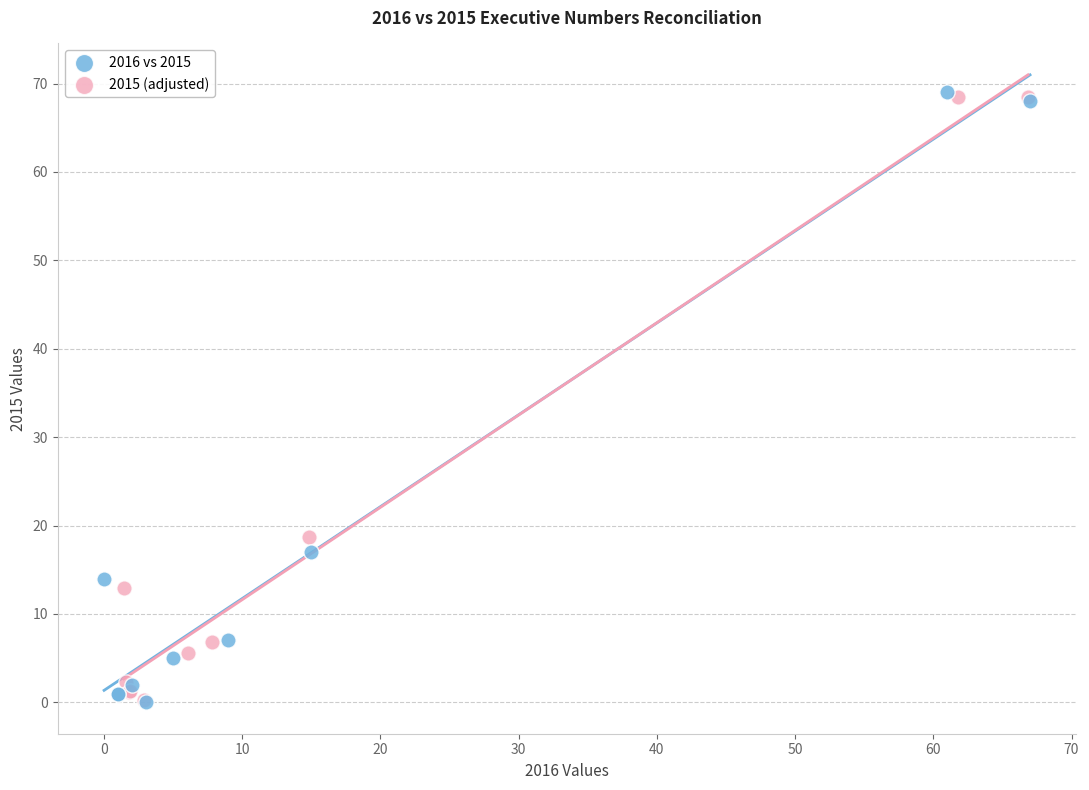

What are all the series names shown in the legend?

2016 vs 2015, 2015 (adjusted)